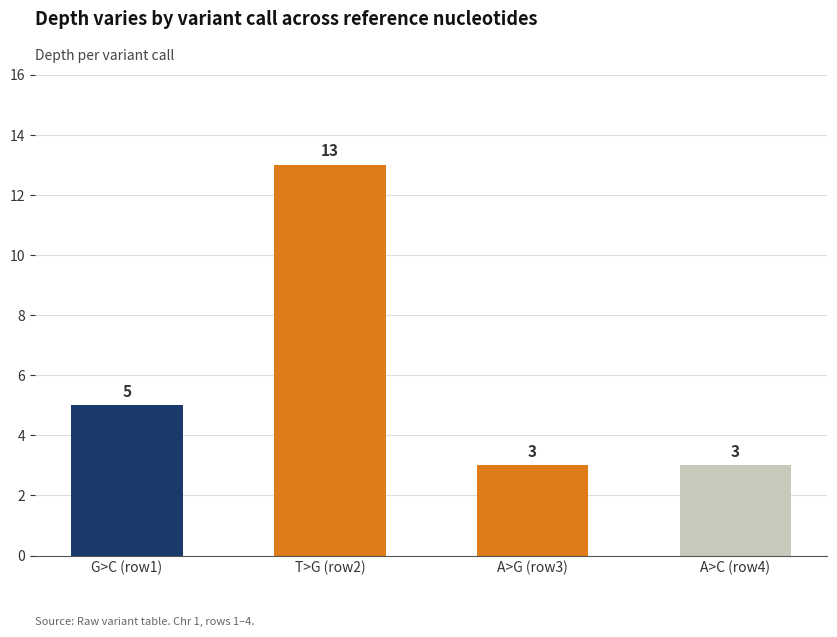

What position from the right is A>C (row4)?

1